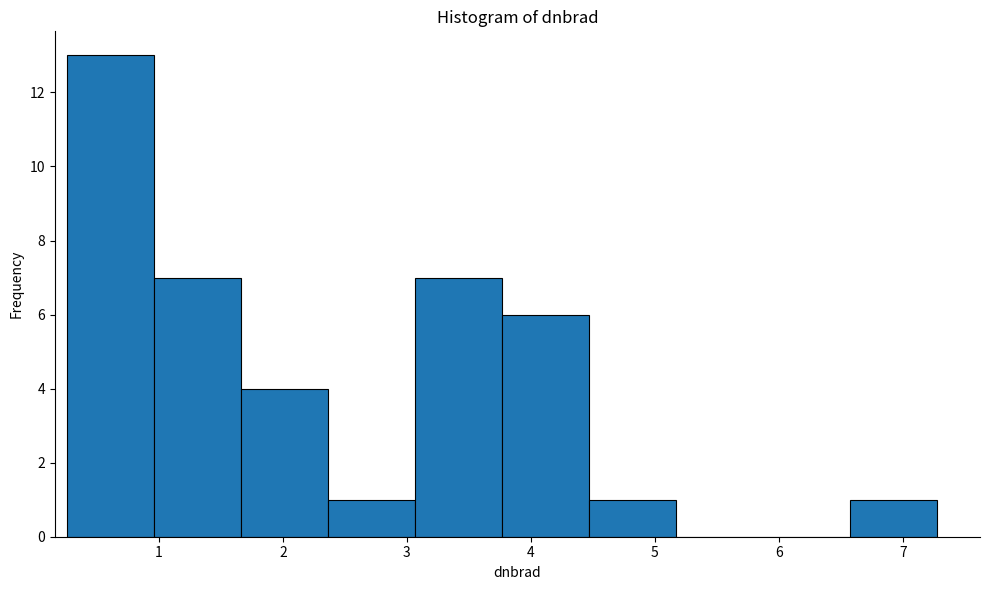

Reading left to right, list every bar in this chart as the range it spans on the x-axis followed by its height. Neither the bar edges nor the heights are printed on the chart, so give them approximately, as read against the axes.

0.3 to 1.0: 13
1.0 to 1.7: 7
1.7 to 2.4: 4
2.4 to 3.1: 1
3.1 to 3.8: 7
3.8 to 4.5: 6
4.5 to 5.2: 1
5.2 to 5.9: 0
5.9 to 6.6: 0
6.6 to 7.3: 1